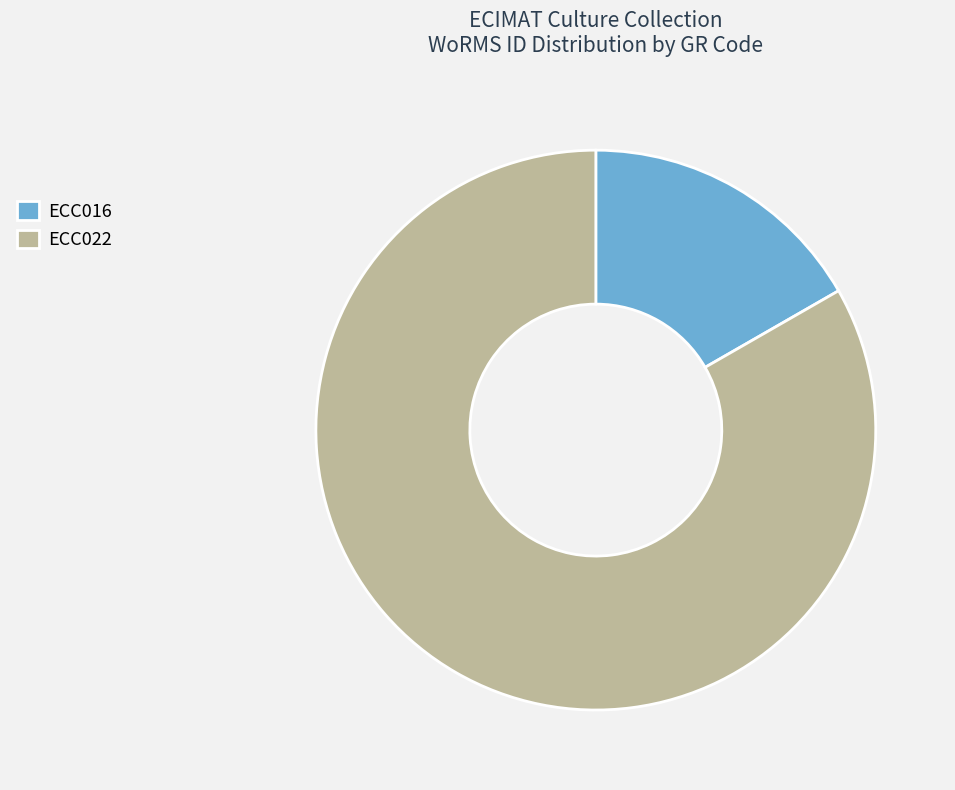

What is the ratio of the value at ECC016 to the value at ECC022?

0.2